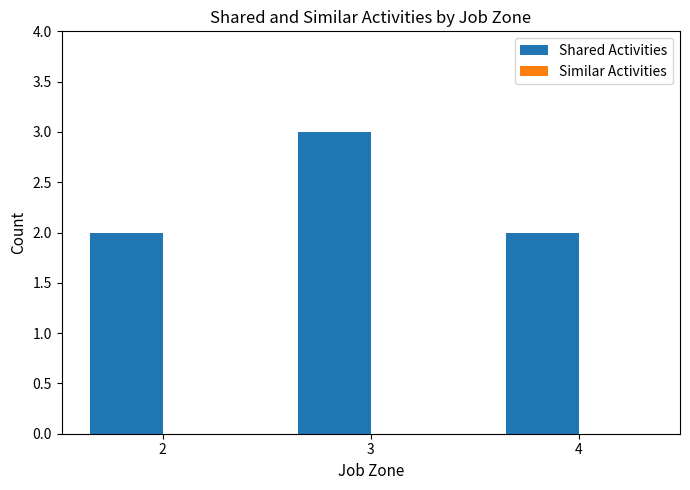

Are the bars horizontal?

No